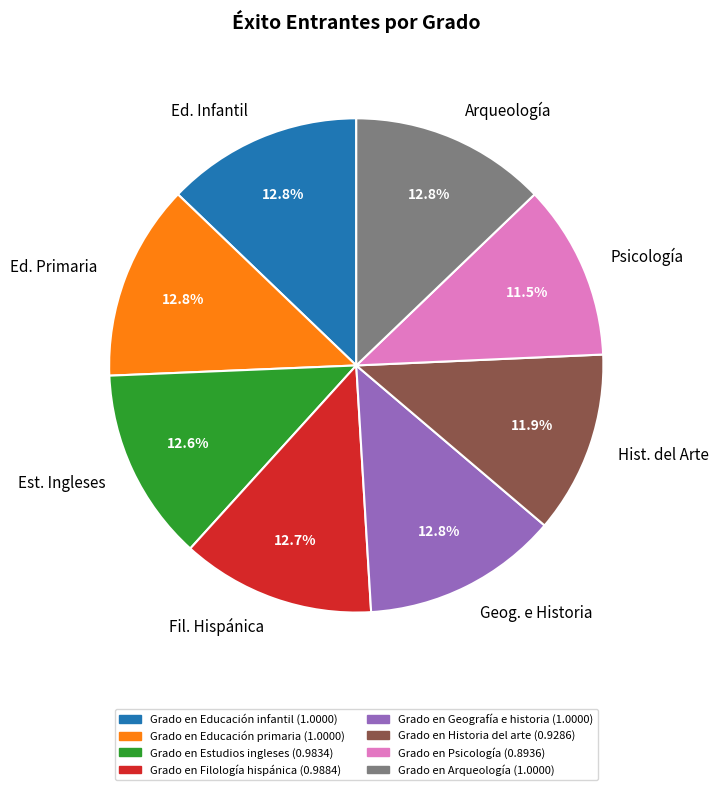

What portion of the pie excludes Hist. del Arte?

88.1%